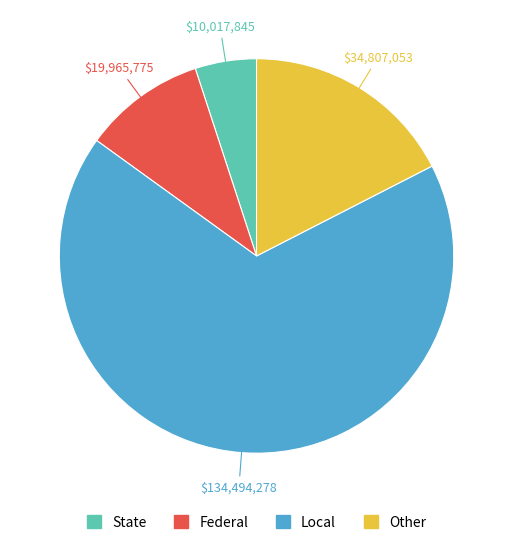

Does any single category account for the majority?

Yes